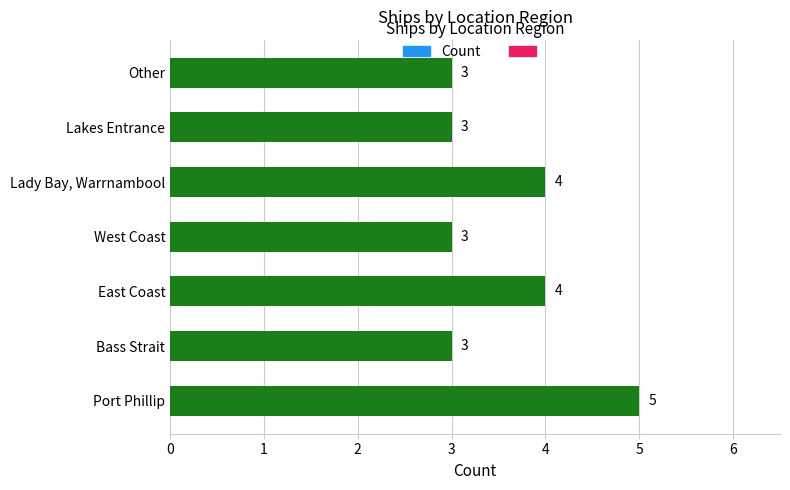

The value at West Coast is 1. True or false?

False